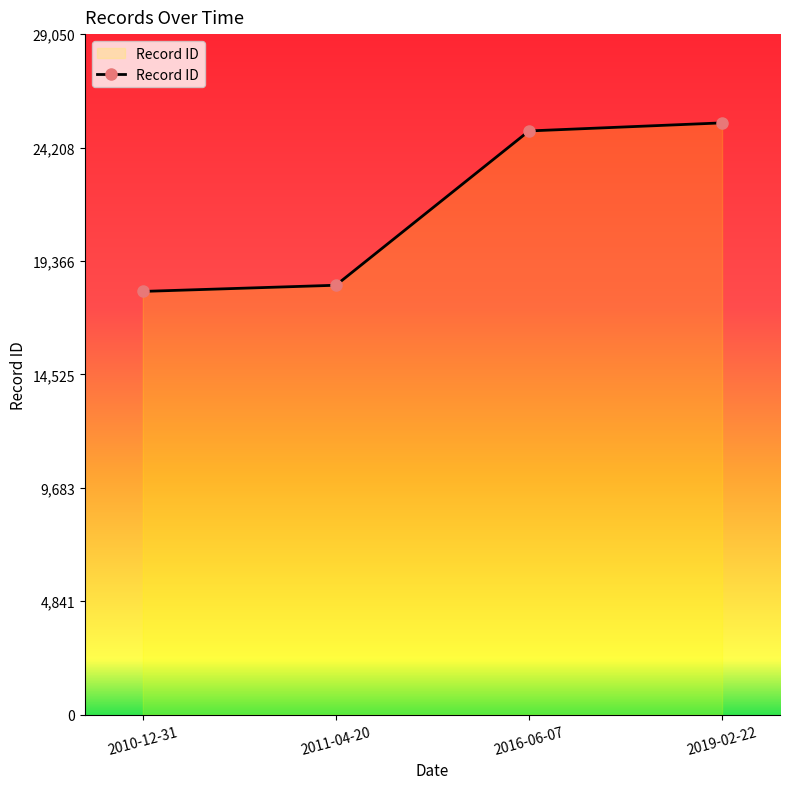

How many data points are less than 24917?

2